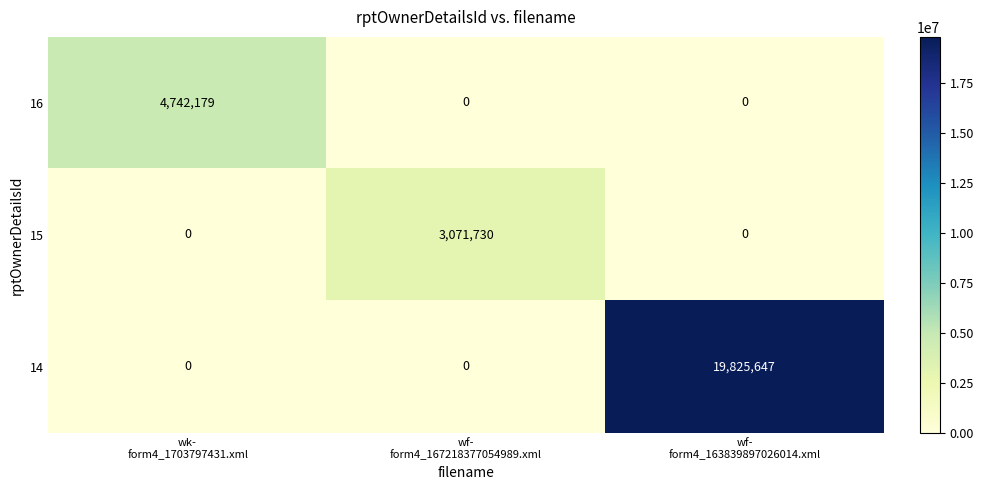

What is the total value across all series at wf-
form4_167218377054989.xml?

3071730